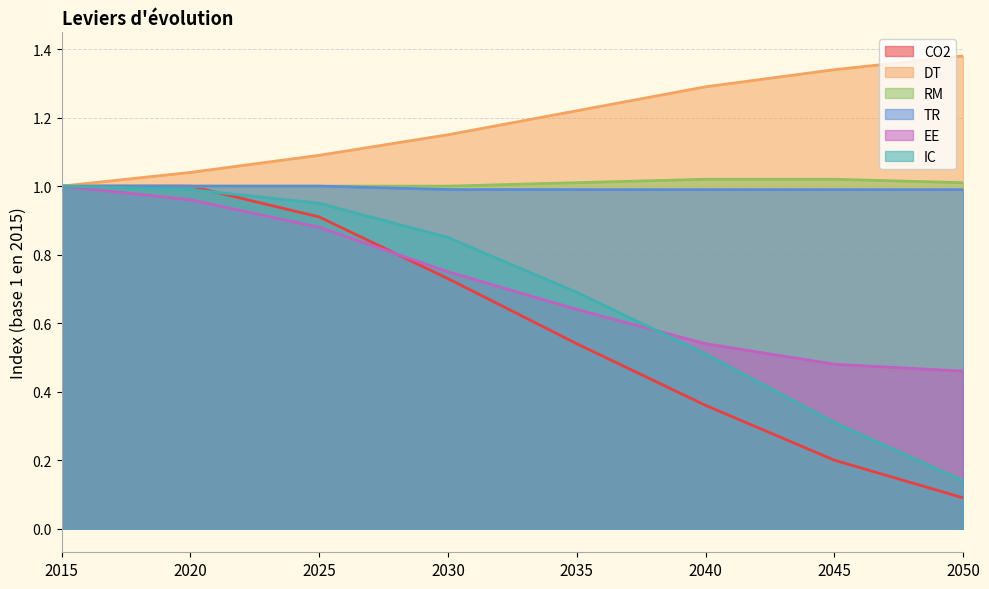

Reading right to left, what are all the values shown in this chart?

CO2: 0.1	0.2	0.4	0.5	0.7	0.9	1.0	1.0
DT: 1.4	1.3	1.3	1.2	1.1	1.1	1.0	1.0
RM: 1.0	1.0	1.0	1.0	1.0	1.0	1.0	1.0
TR: 1.0	1.0	1.0	1.0	1.0	1.0	1.0	1.0
EE: 0.5	0.5	0.5	0.6	0.8	0.9	1.0	1.0
IC: 0.1	0.3	0.5	0.7	0.8	0.9	1.0	1.0